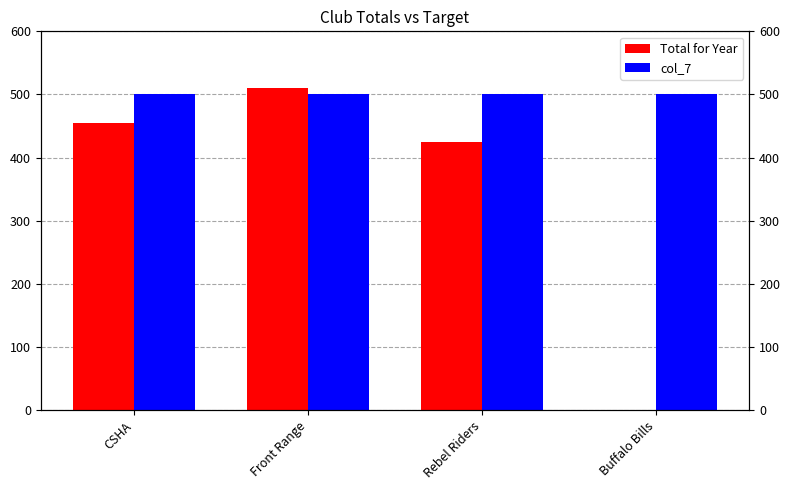

At which label is col_7 closest to 500?

CSHA